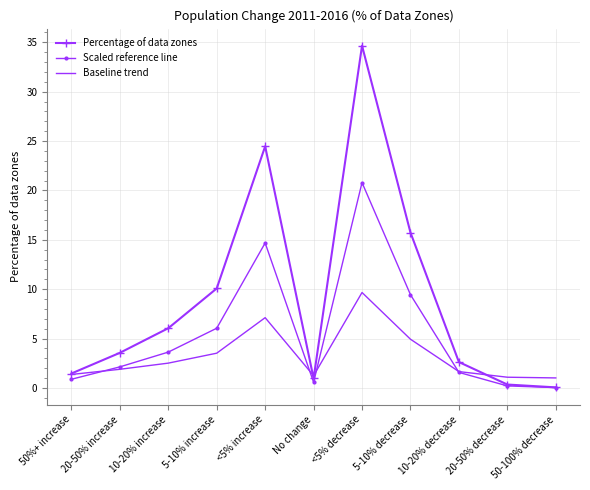

Is it true that Percentage of data zones equals 0.1 at 50-100% decrease?

True